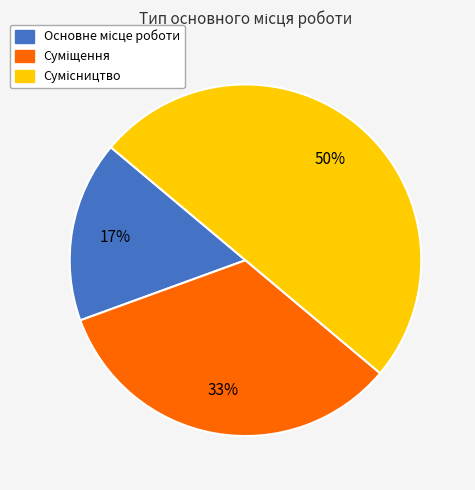

To the nearest percent, what is the difference between the largest and smallest slice percentages?

33%